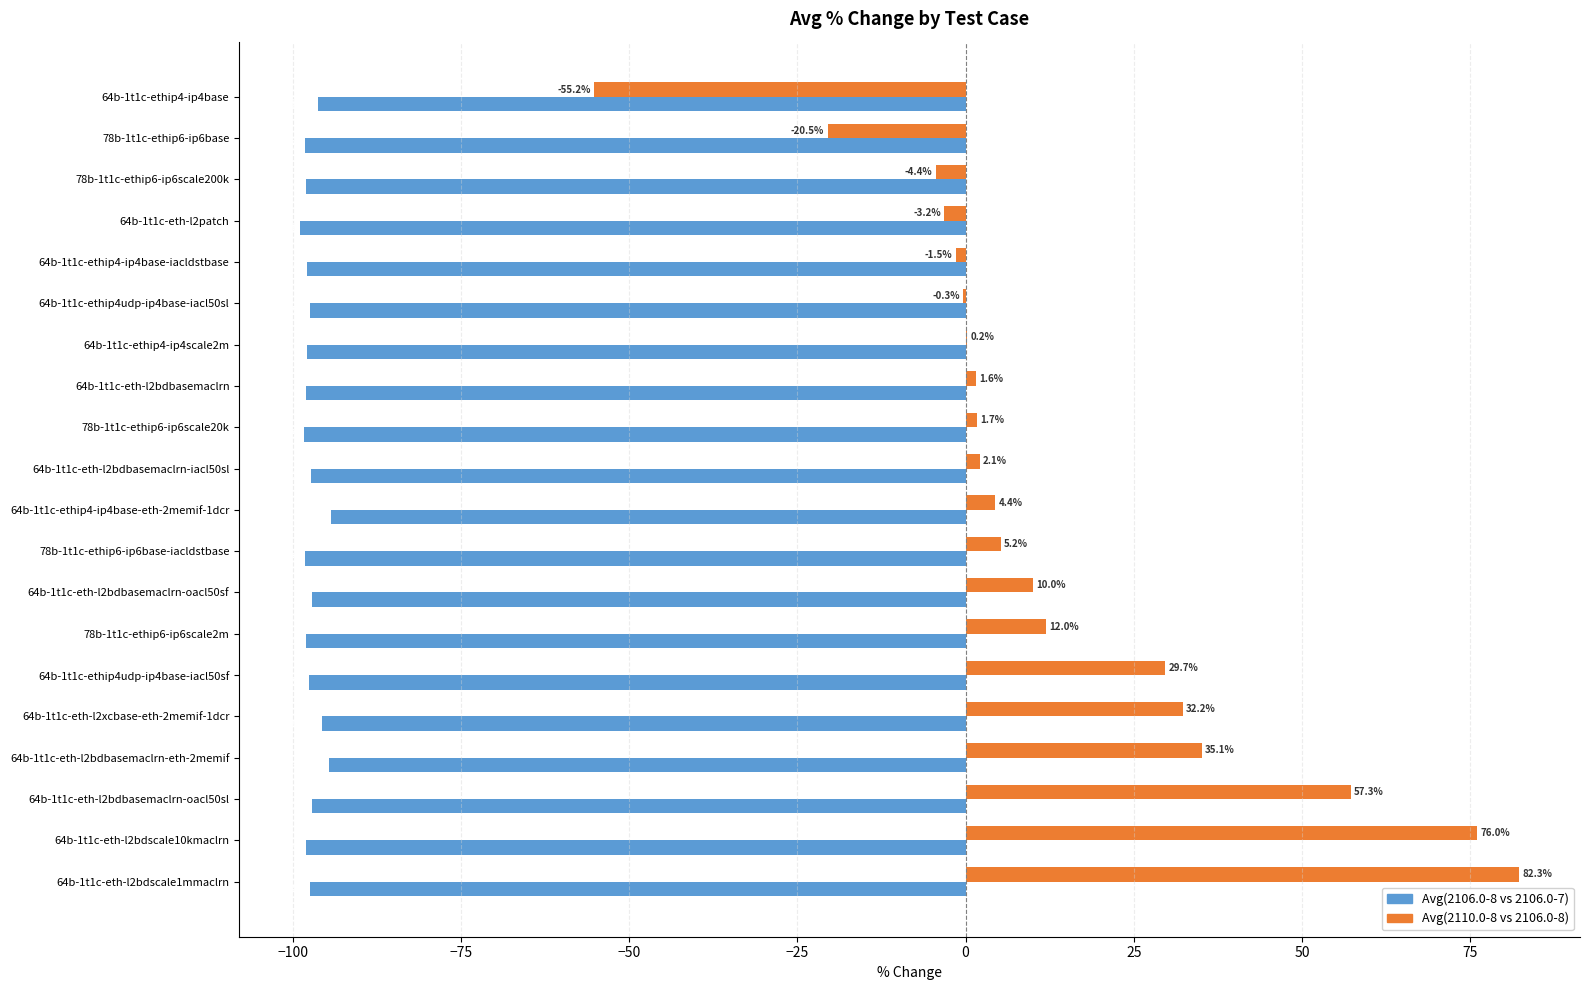

The Avg(2106.0-8 vs 2106.0-7) series shows -156.0 at 64b-1t1c-eth-l2bdbasemaclrn-eth-2memif. True or false?

False